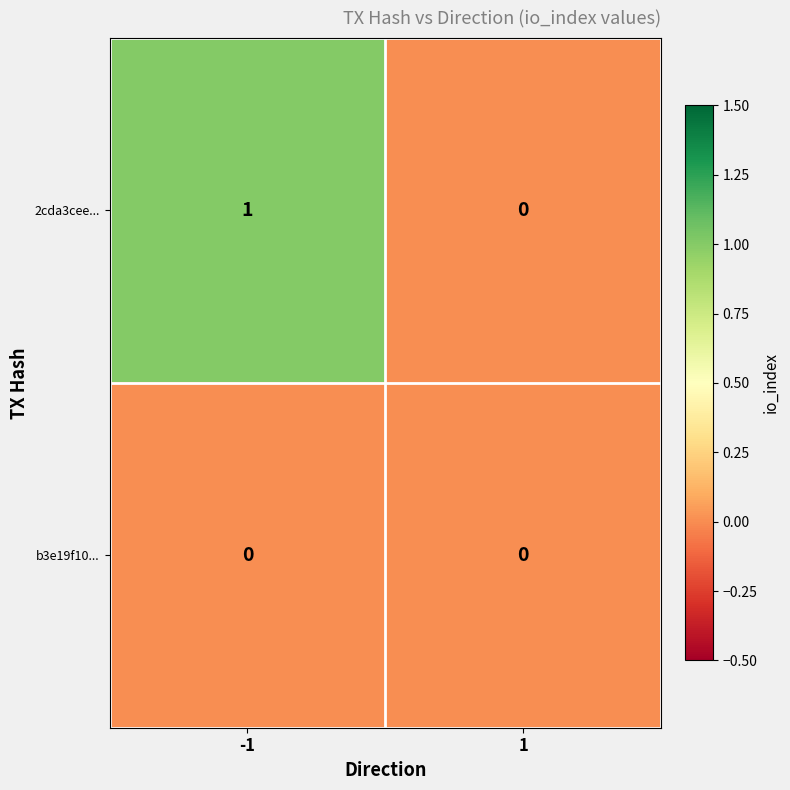

Rank the series at -1 from lowest to highest value.

b3e19f10..., 2cda3cee...